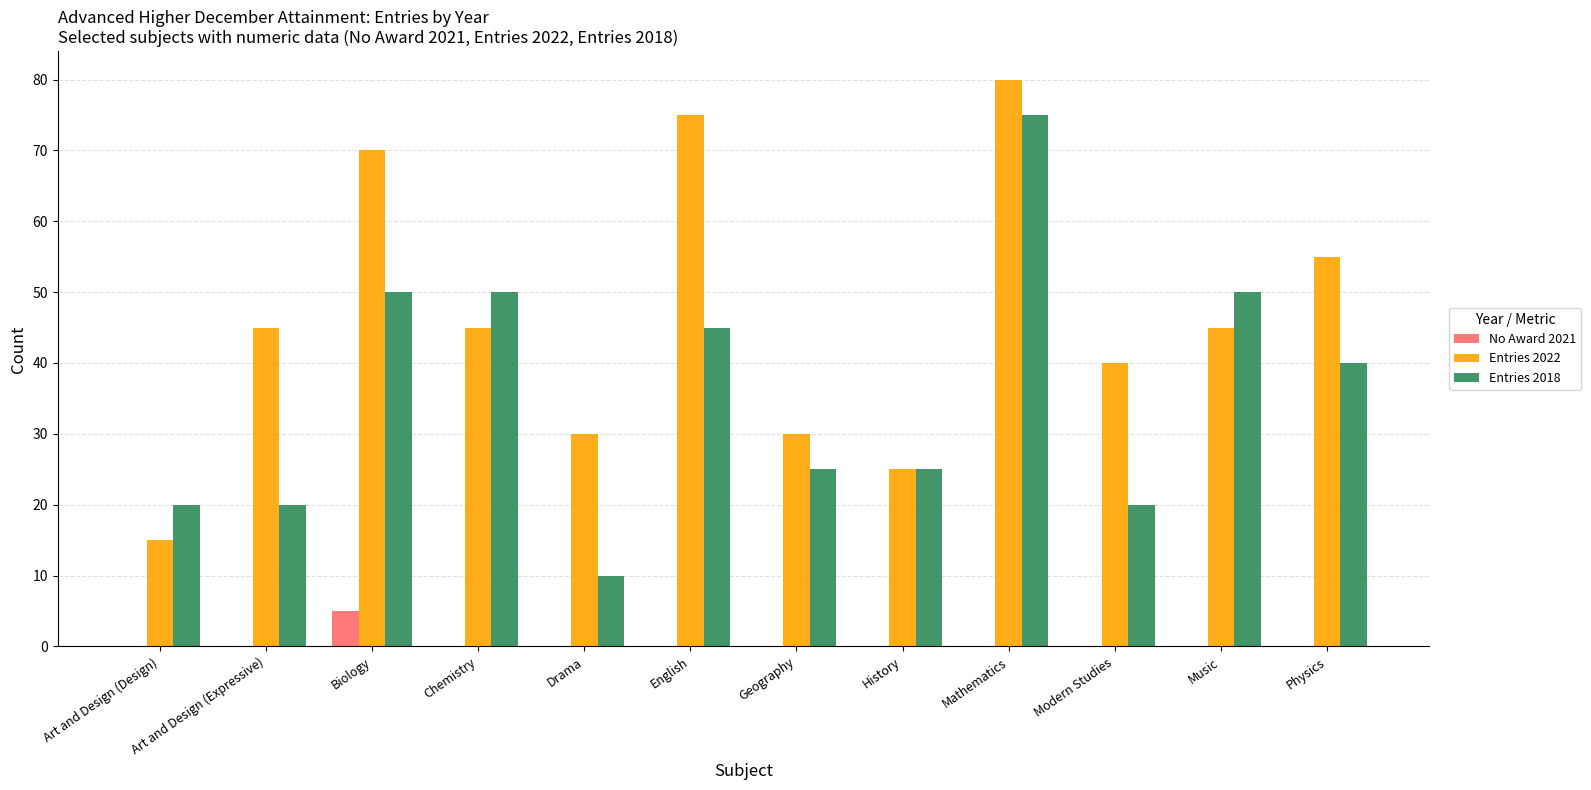

What is the total value across all series at Biology?

125